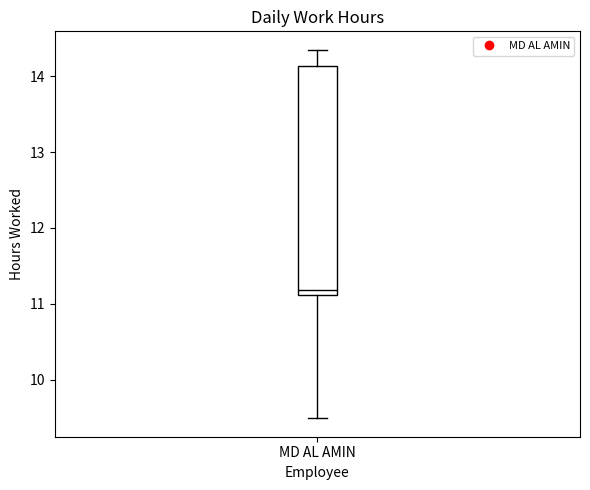

Transcribe this box plot: give where the median line is, the range the box spans, and where the two whiskers end, as read against the y-axis. The values are not printed on the chart, so give them approximately, as read against the axis.

median 11.2, box 11.1 to 14.1, whiskers 9.5 to 14.4